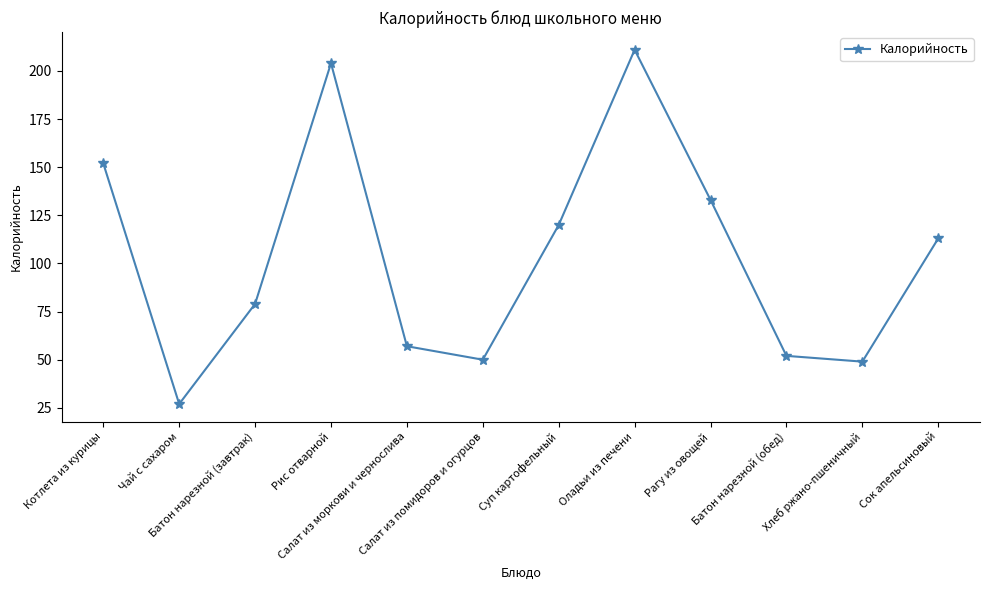

What is the average value?

104